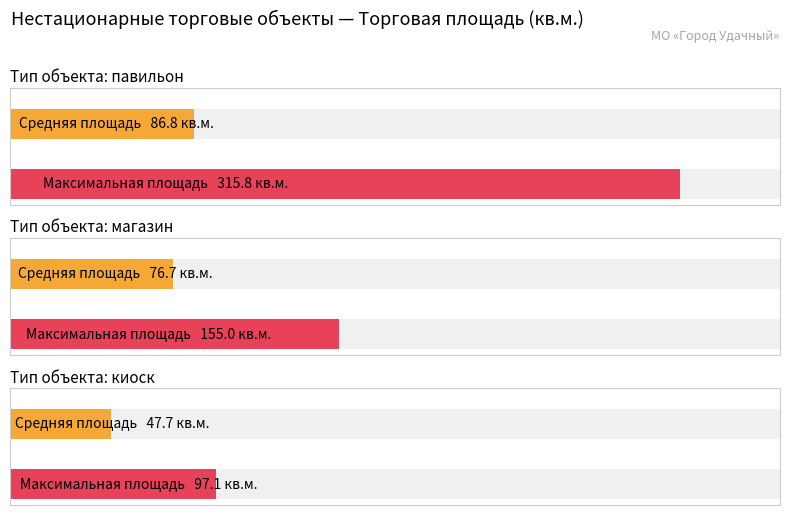

Between 4 and 21, which is larger?

4